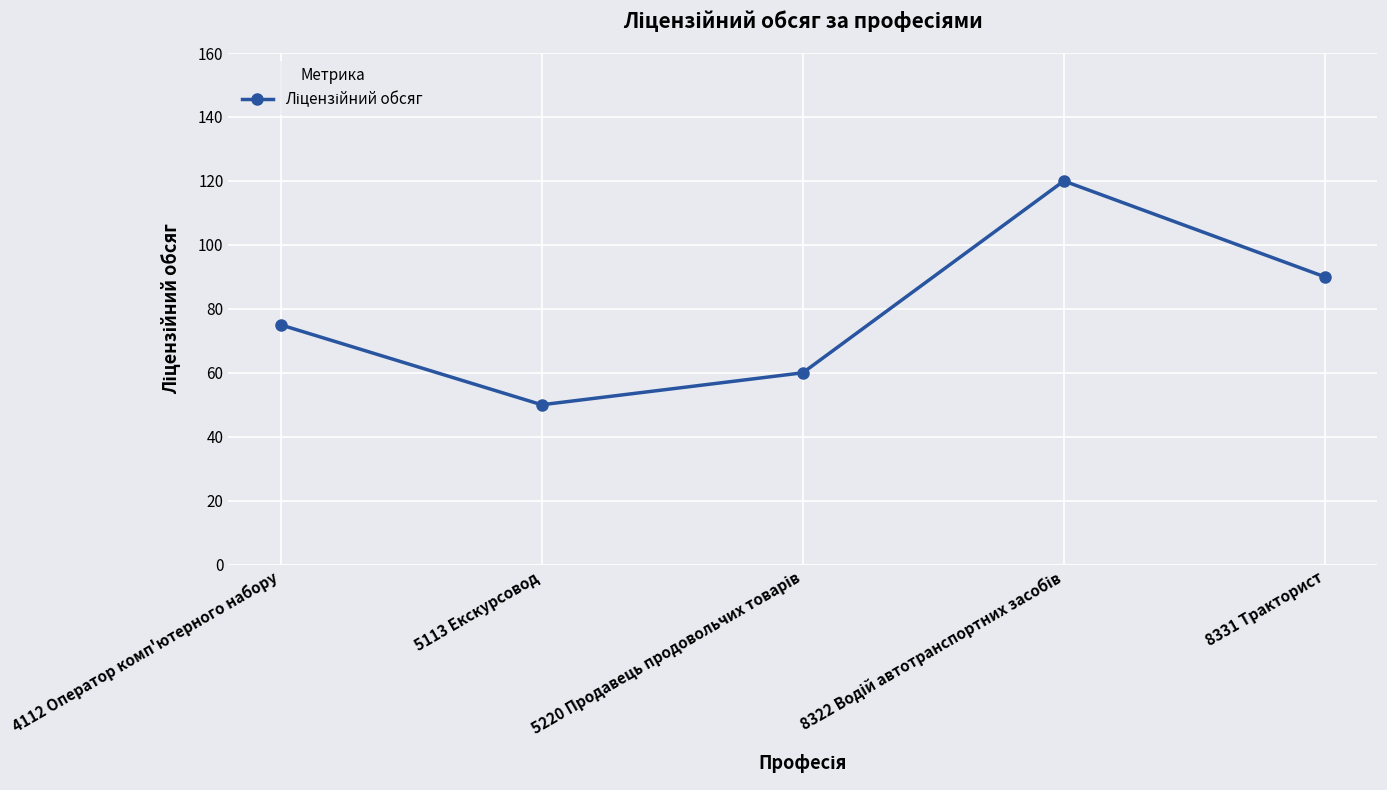

What is the sum of all values?

395